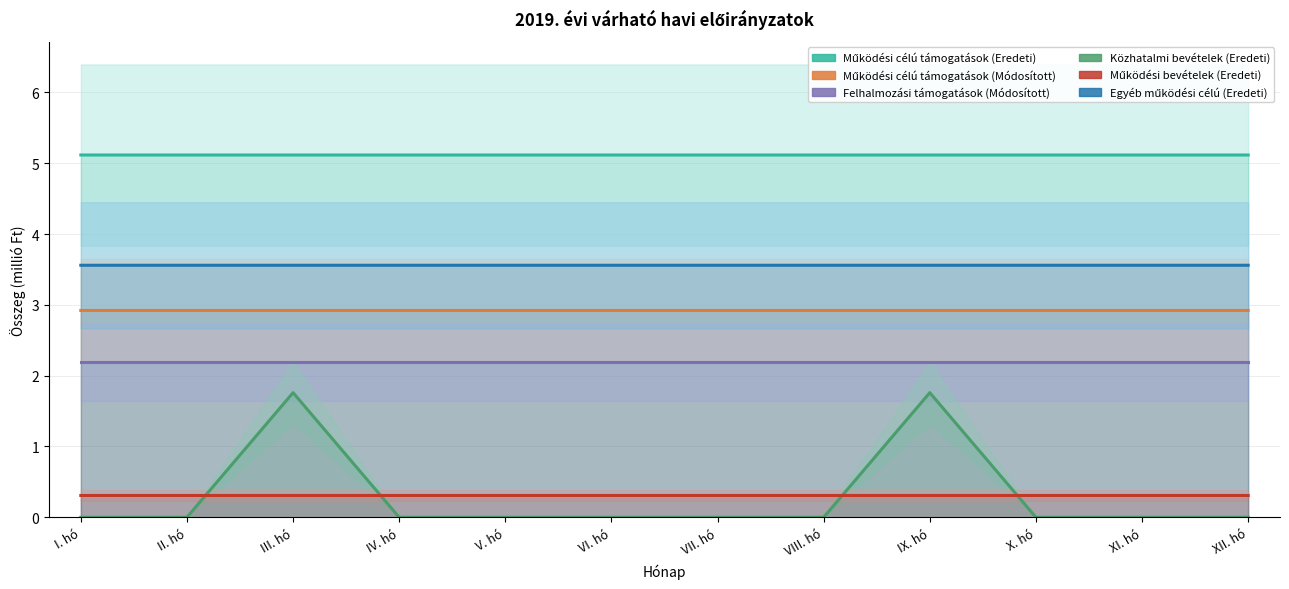

Reading left to right, list all the values displayed in this chart.

Működési célú támogatások (Eredeti): 5.1	5.1	5.1	5.1	5.1	5.1	5.1	5.1	5.1	5.1	5.1	5.1
Működési célú támogatások (Módosított): 2.9	2.9	2.9	2.9	2.9	2.9	2.9	2.9	2.9	2.9	2.9	2.9
Felhalmozási támogatások (Módosított): 2.2	2.2	2.2	2.2	2.2	2.2	2.2	2.2	2.2	2.2	2.2	2.2
Közhatalmi bevételek (Eredeti): 0.0	0.0	1.8	0.0	0.0	0.0	0.0	0.0	1.8	0.0	0.0	0.0
Működési bevételek (Eredeti): 0.3	0.3	0.3	0.3	0.3	0.3	0.3	0.3	0.3	0.3	0.3	0.3
Egyéb működési célú (Eredeti): 3.6	3.6	3.6	3.6	3.6	3.6	3.6	3.6	3.6	3.6	3.6	3.6